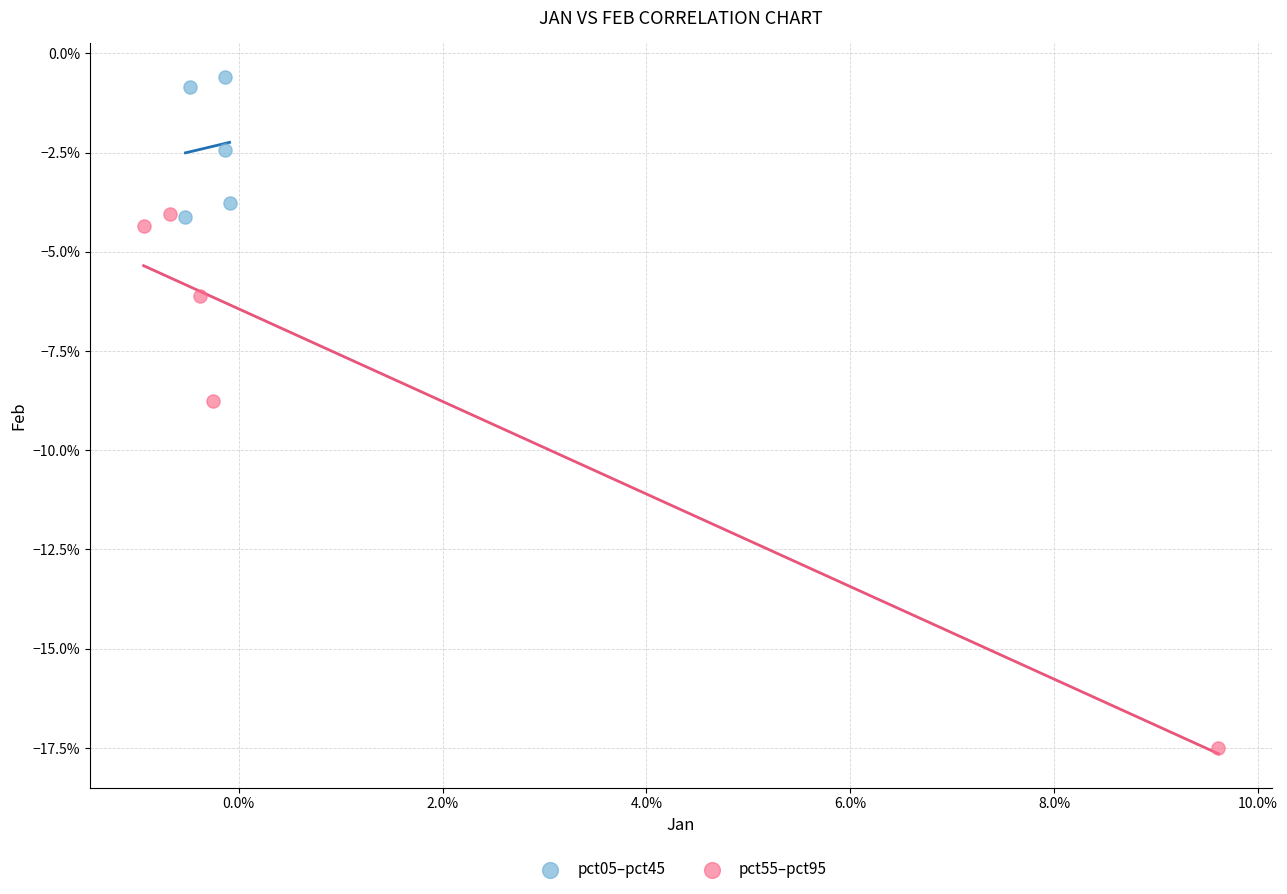

Which series contains the highest Y value?

pct05–pct45